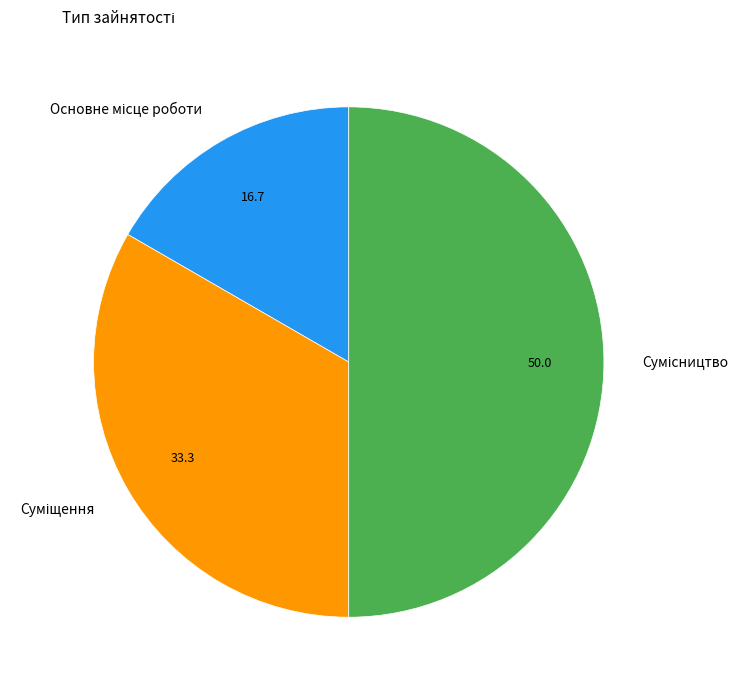

What is the largest slice in the pie chart?

Сумісництво